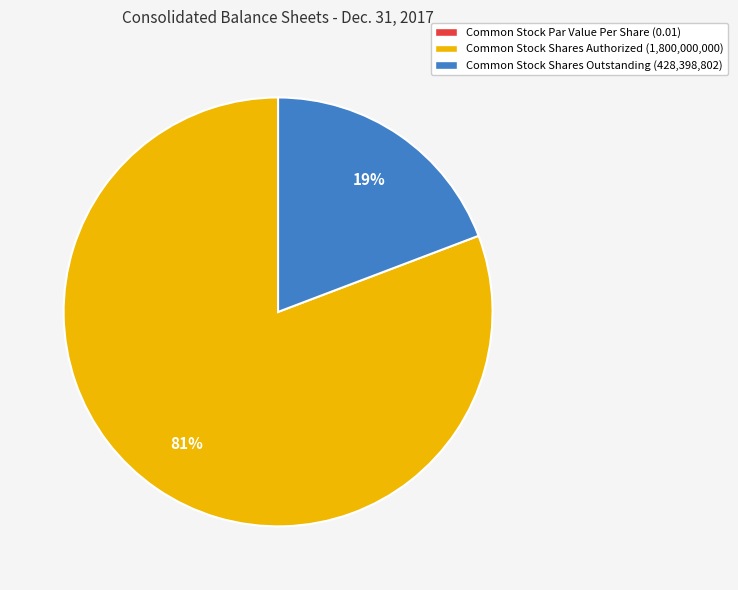

What percentage is the Common Stock Shares Authorized (1,800,000,000) slice, to the nearest percent?

81%